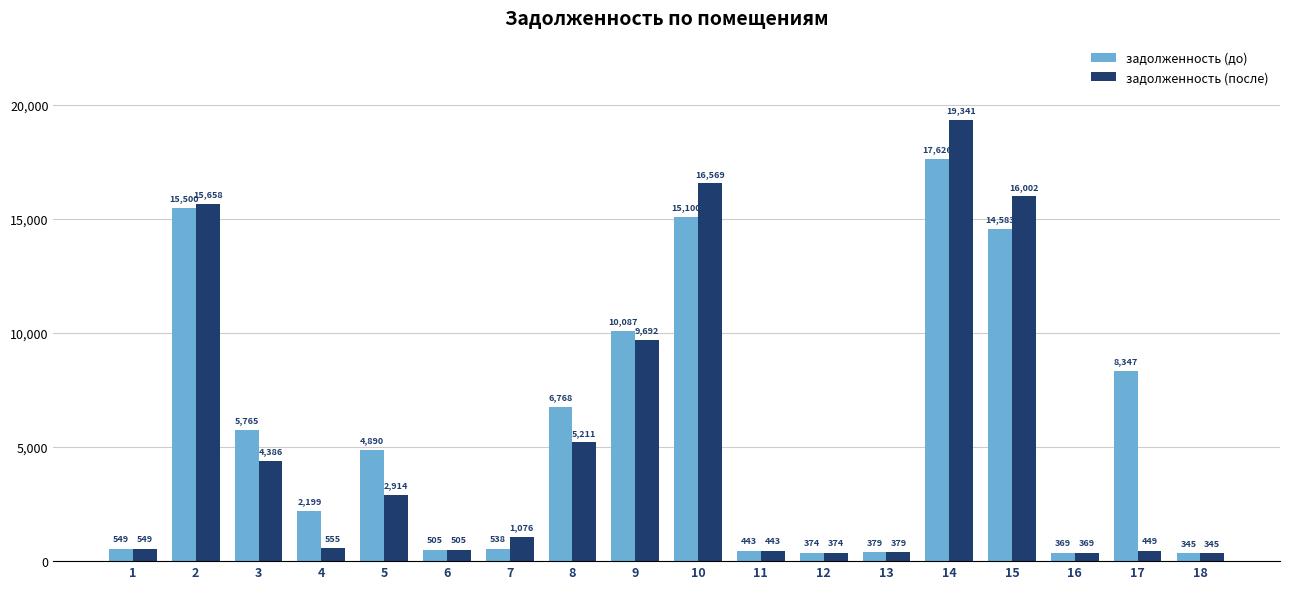

Read the задолженность (после) value at 6.

505.4